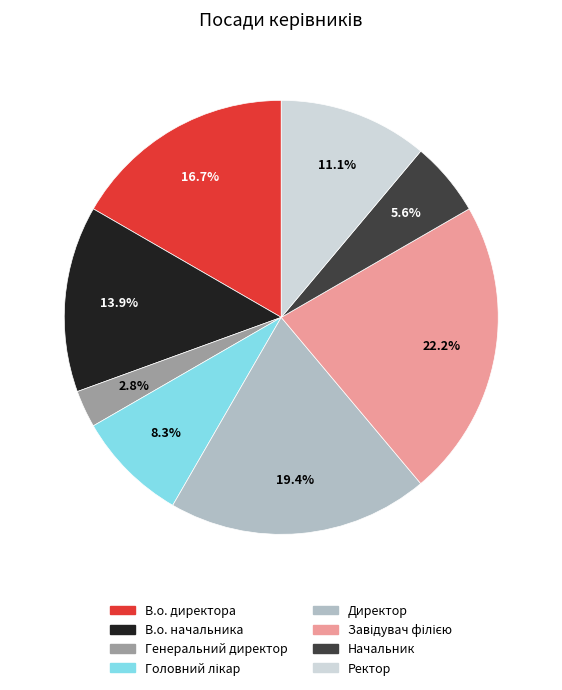

Approximately how many times larger is the value at Начальник compared to Директор?

0.3